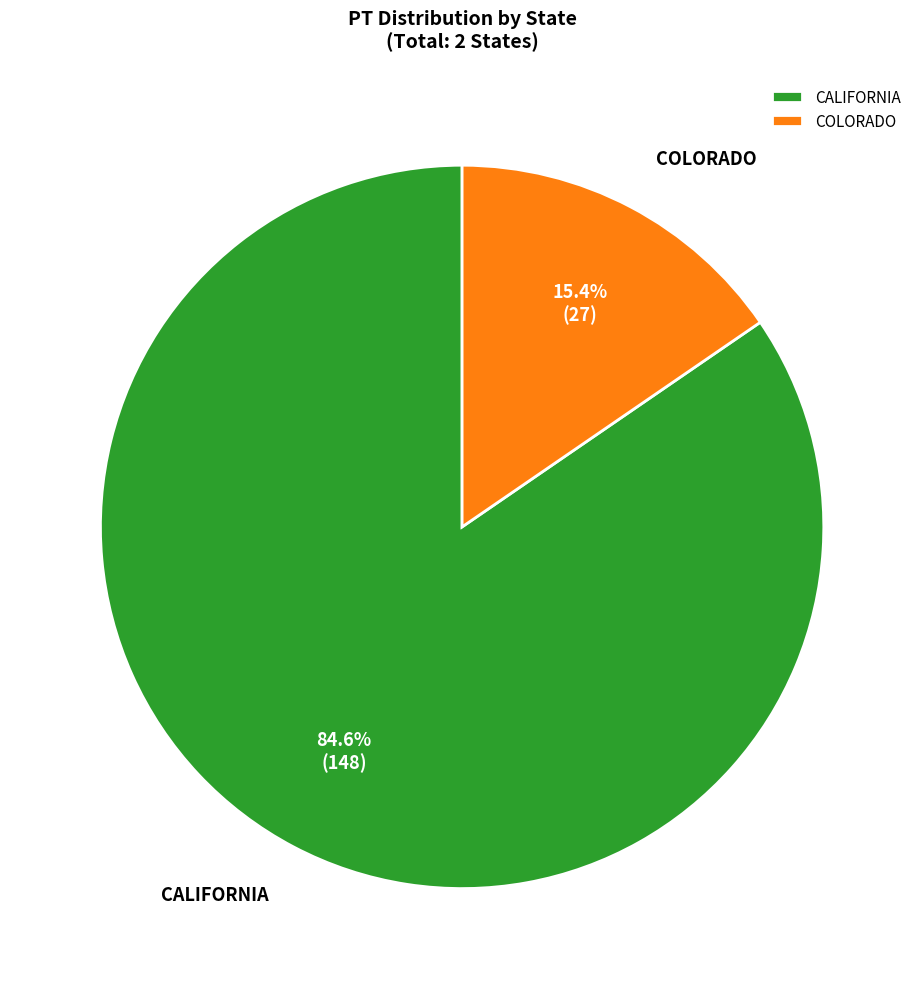

True or false: COLORADO accounts for 27% of the total.

False